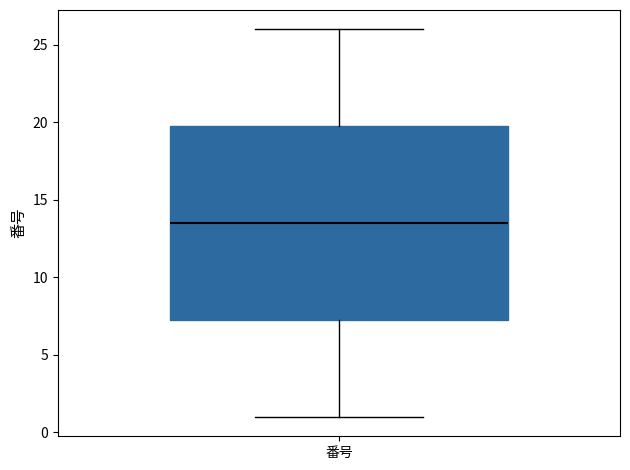

Transcribe this box plot: give where the median line is, the range the box spans, and where the two whiskers end, as read against the y-axis. The values are not printed on the chart, so give them approximately, as read against the axis.

median 13.5, box 7.5 to 20.0, whiskers 1.0 to 26.0